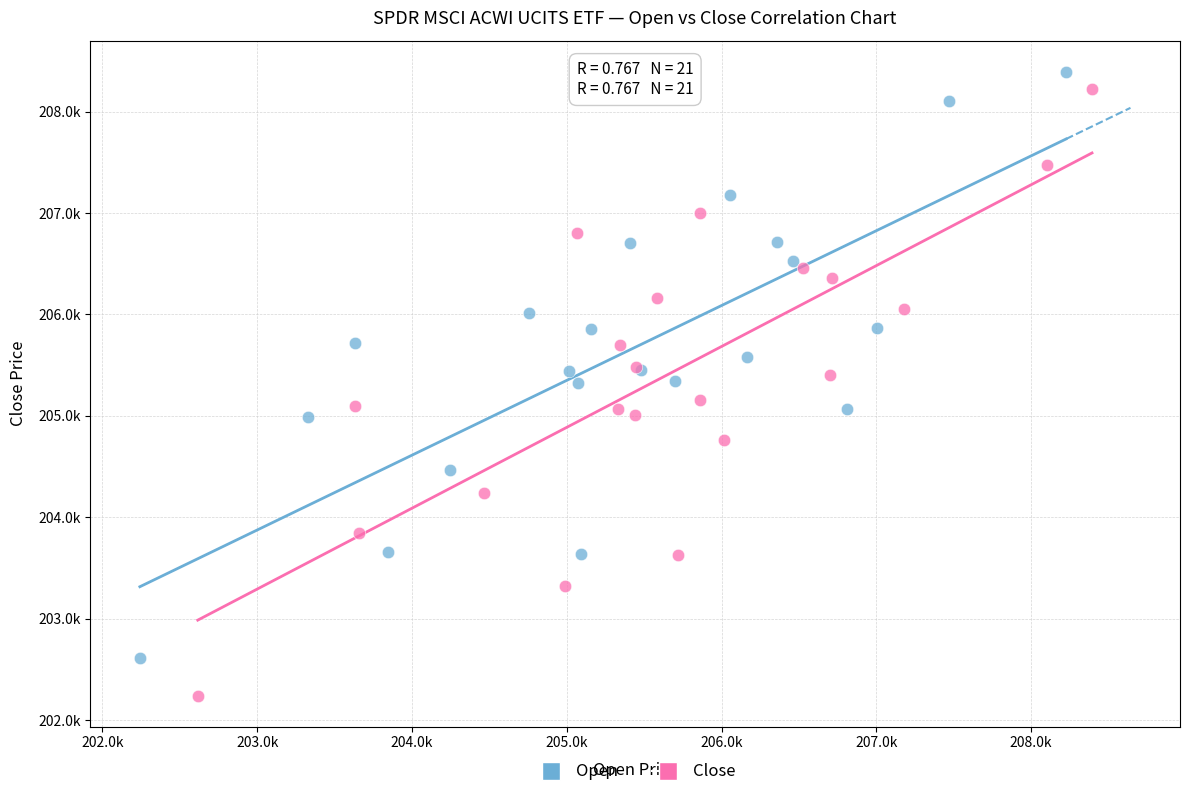

Which series reaches the maximum Y coordinate?

Open